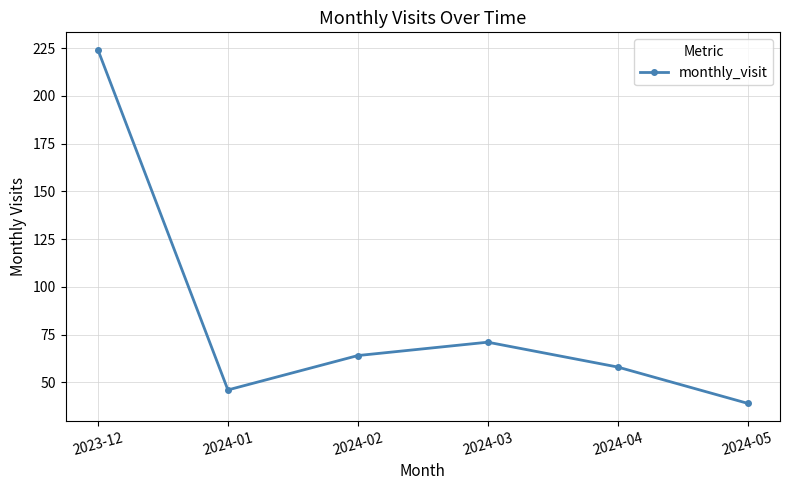

Reading left to right, what are all the values shown in this chart?

2023-12=224	2024-01=46	2024-02=64	2024-03=71	2024-04=58	2024-05=39